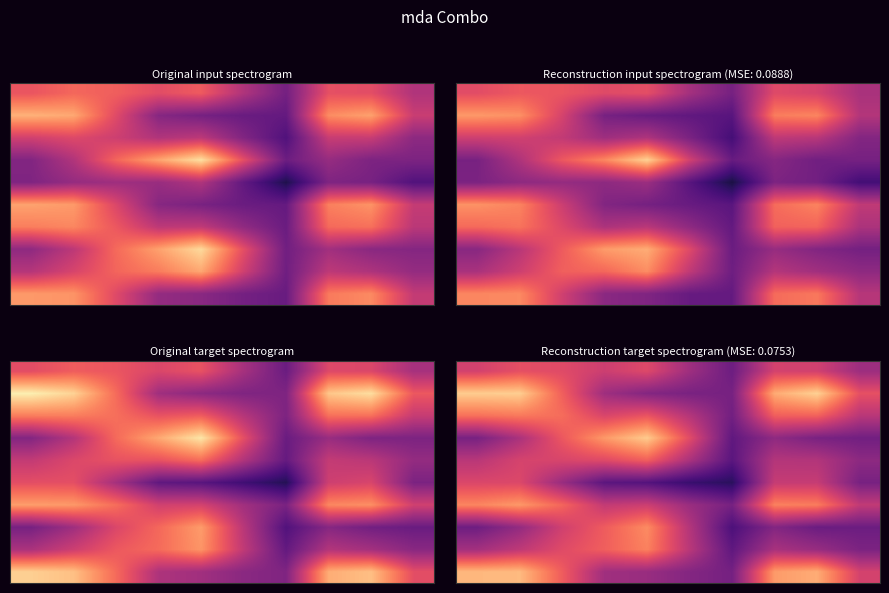

How many series are shown in this chart?

10